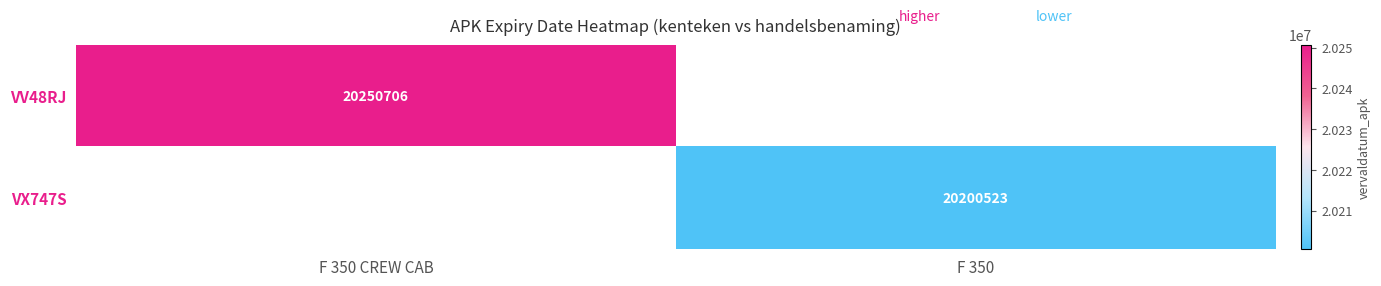

The VX747S series shows 20200523 at F 350. True or false?

True